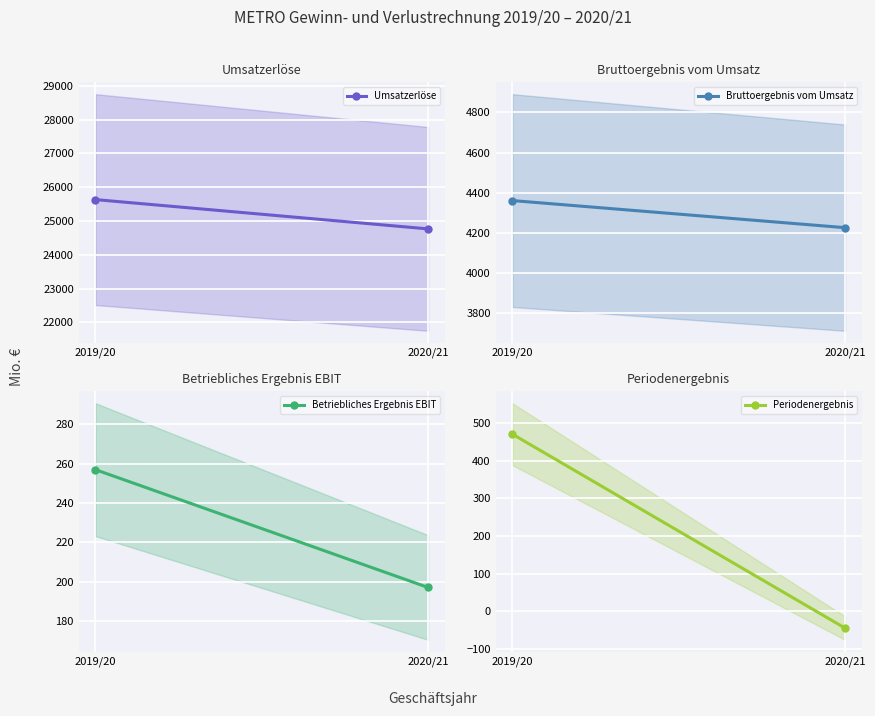

What is the spread (max minus min) of values at 2020/21?

24810